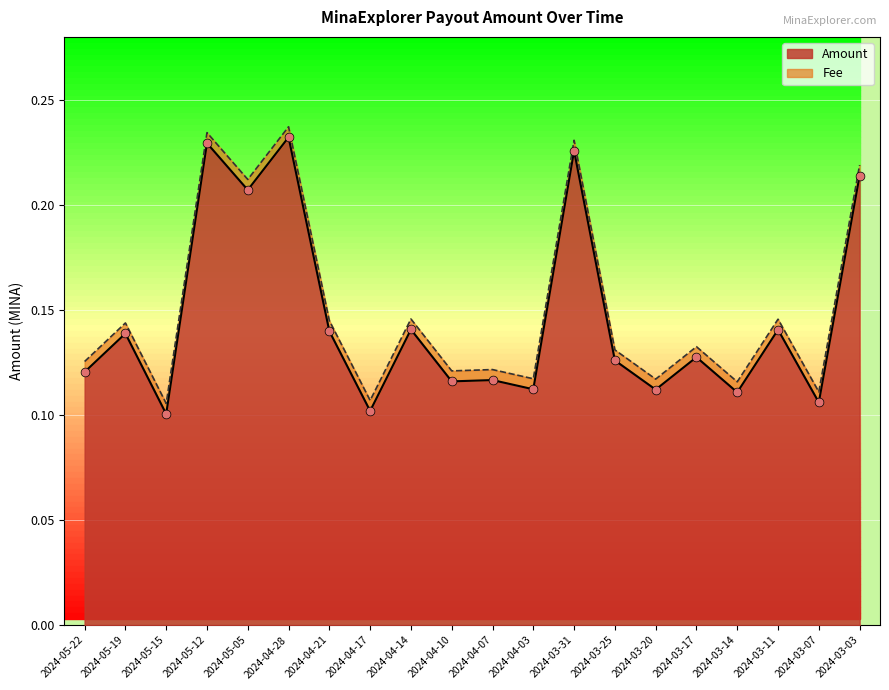

What is the change in value from 2024-03-31 to 2024-03-14?

-0.1